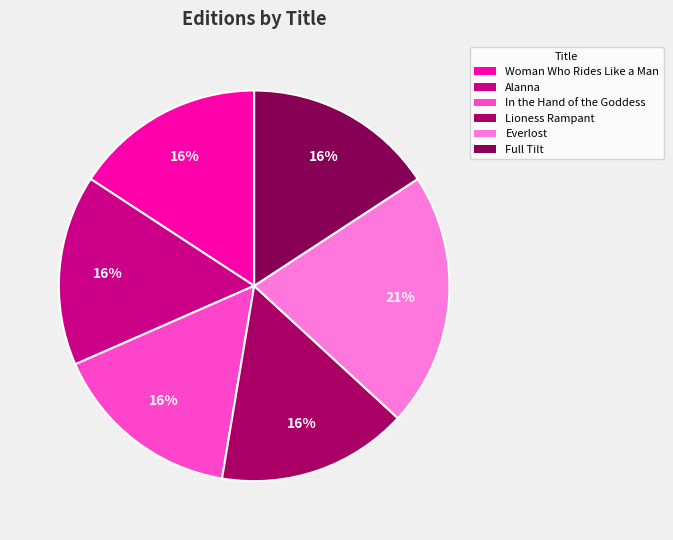

To the nearest percent, what percentage of the pie is Everlost?

21%